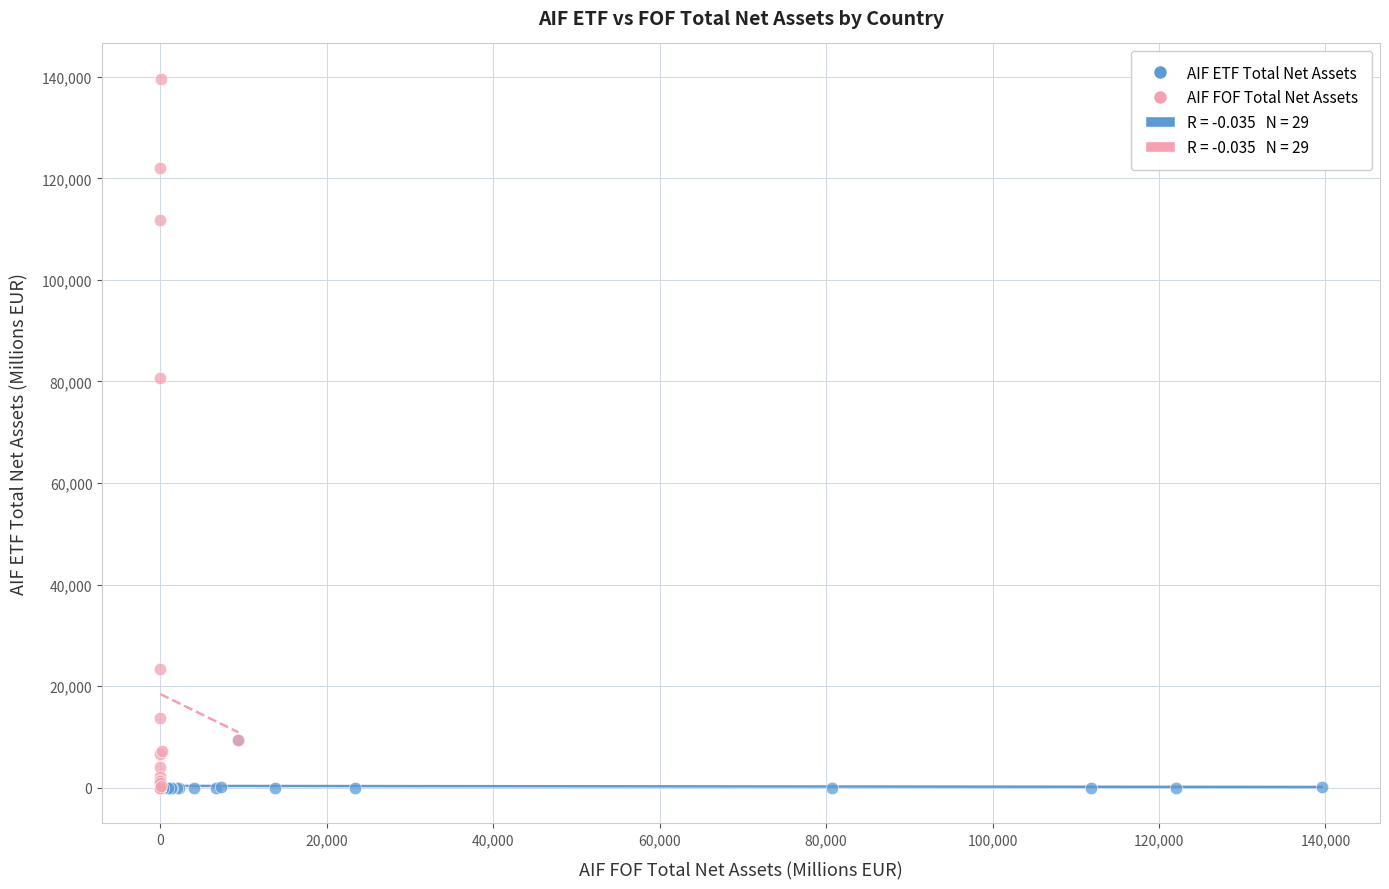

Which series has the largest Y range (max minus min)?

AIF FOF Total Net Assets